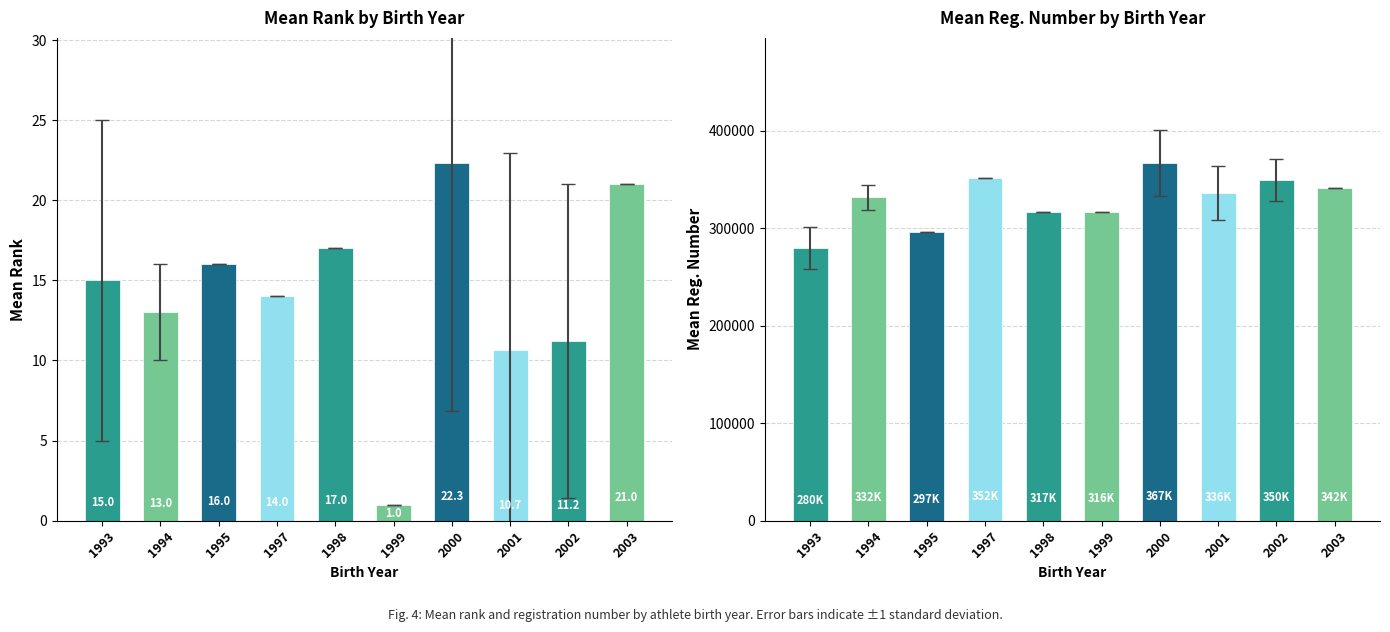

Between 1993 and 1999, which series saw the biggest shift?

Mean Reg. Number